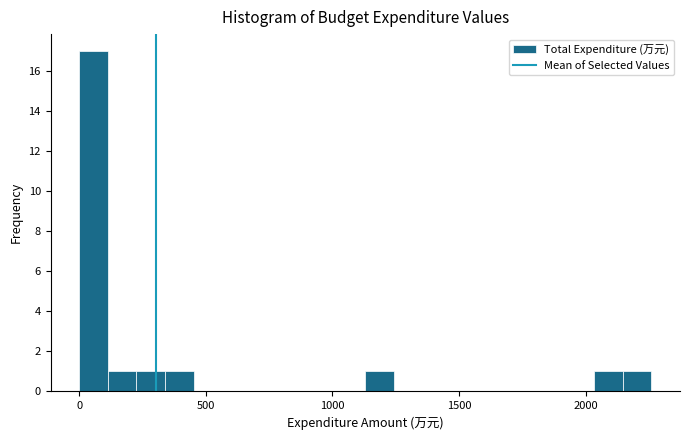

Read against the x-axis, roughly where is the centre of the tallest bar?

50